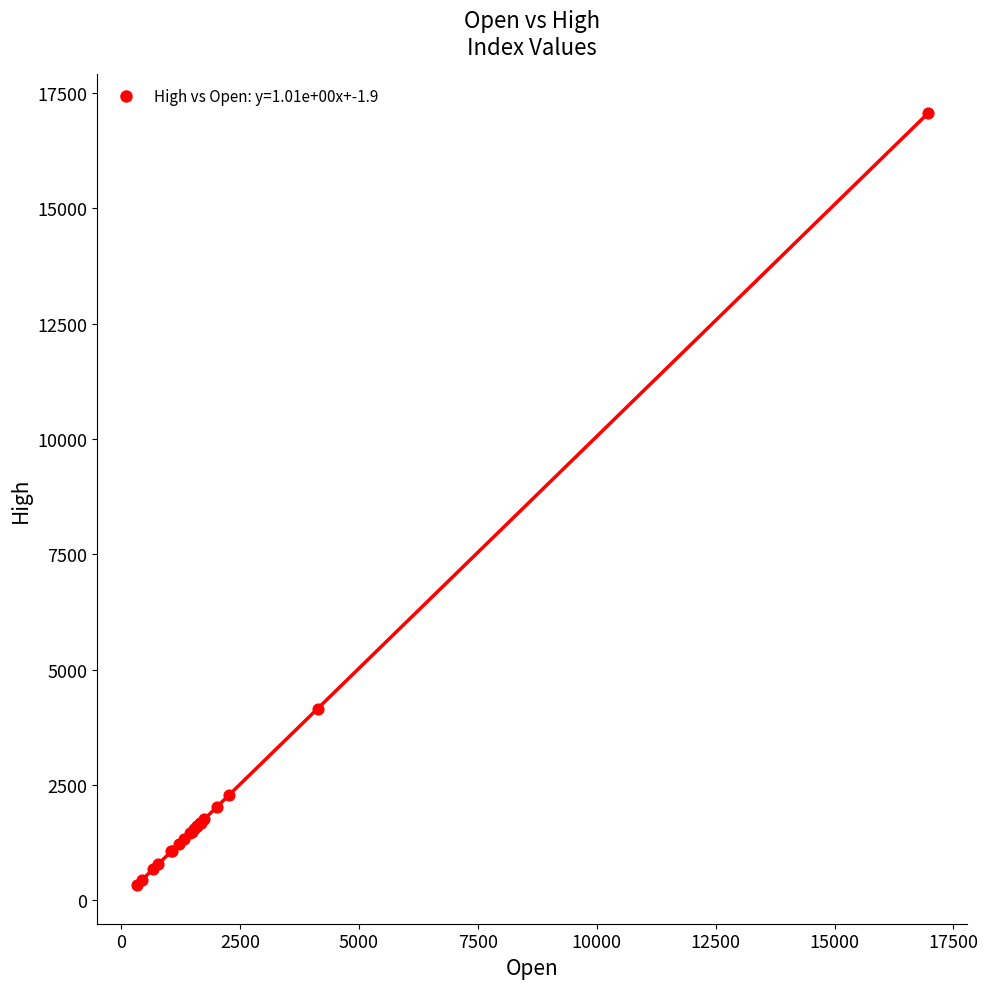

What Y value in the scatter plot is closest to 8696?

4150.5